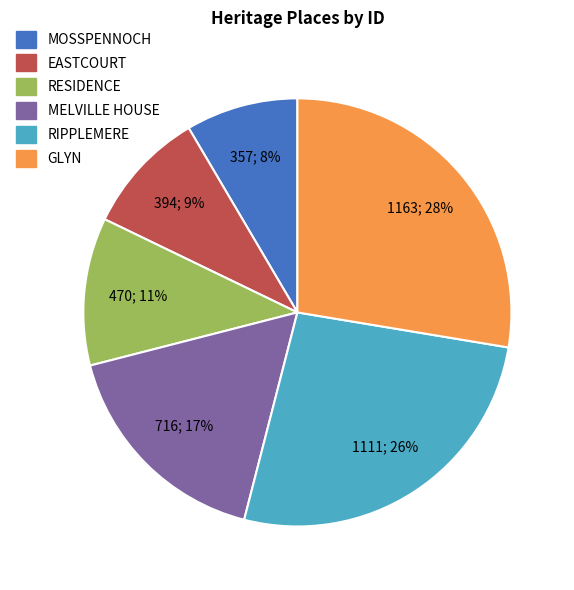

To the nearest percent, what portion does RIPPLEMERE represent?

26%